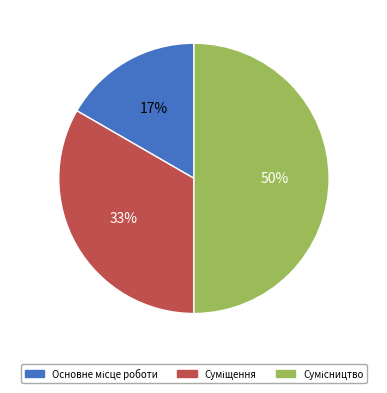

To the nearest percent, what is the difference between the largest and smallest slice percentages?

33%